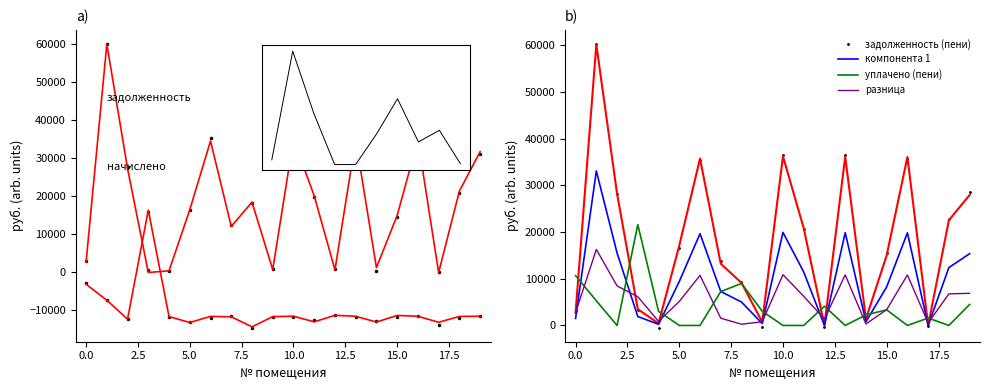

Is this an area chart (filled region under the line)?

No